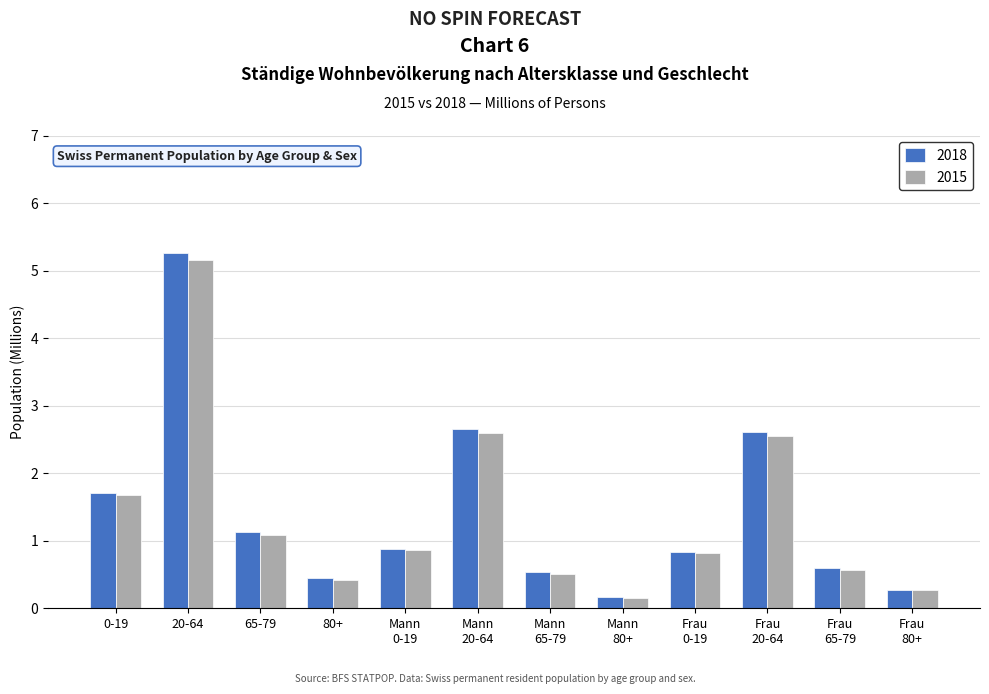

What is the sum of all 2018 values?

17.1